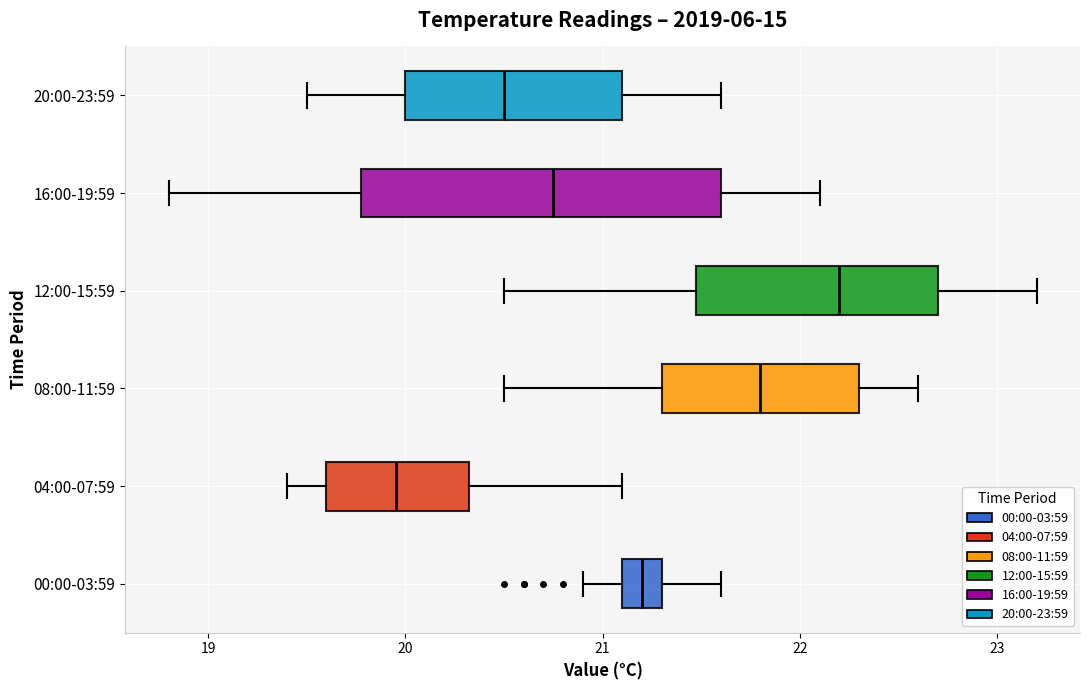

Reading bottom to top, transcribe this box plot: for each box, give where its median line is, the range the box spans, and where its two whiskers end, as read against the x-axis. The values are not printed on the chart, so give them approximately, as read against the axis.

00:00-03:59: median 21.2, box 21.1 to 21.3, whiskers 20.9 to 21.6
04:00-07:59: median 20.0, box 19.6 to 20.3, whiskers 19.4 to 21.1
08:00-11:59: median 21.8, box 21.3 to 22.3, whiskers 20.5 to 22.6
12:00-15:59: median 22.2, box 21.5 to 22.7, whiskers 20.5 to 23.2
16:00-19:59: median 20.8, box 19.8 to 21.6, whiskers 18.8 to 22.1
20:00-23:59: median 20.5, box 20.0 to 21.1, whiskers 19.5 to 21.6